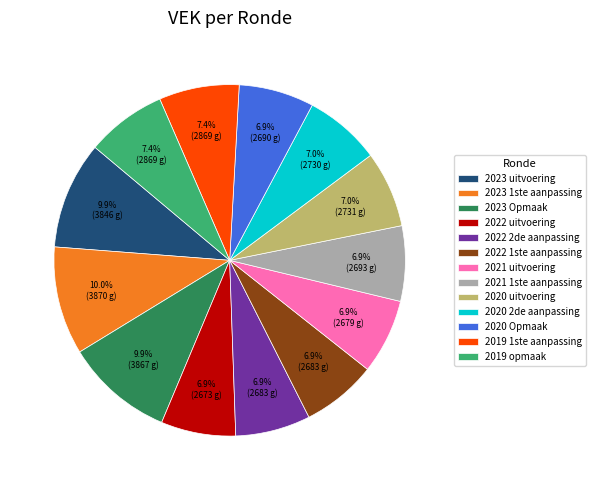

Count the number of slices in the pie.

13